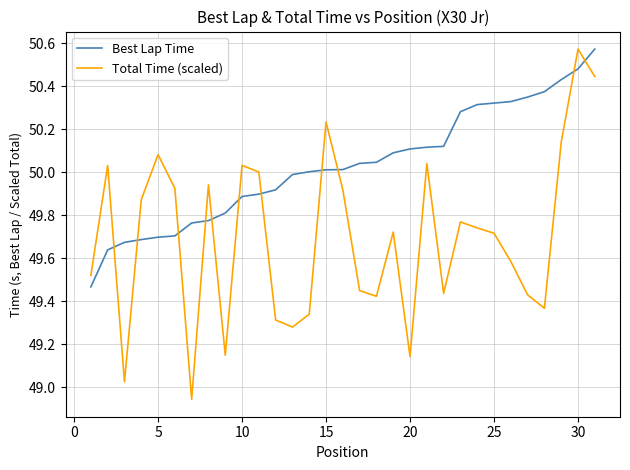

Which series ends up on top after the final intersection of Total Time (scaled) and Best Lap Time?

Best Lap Time